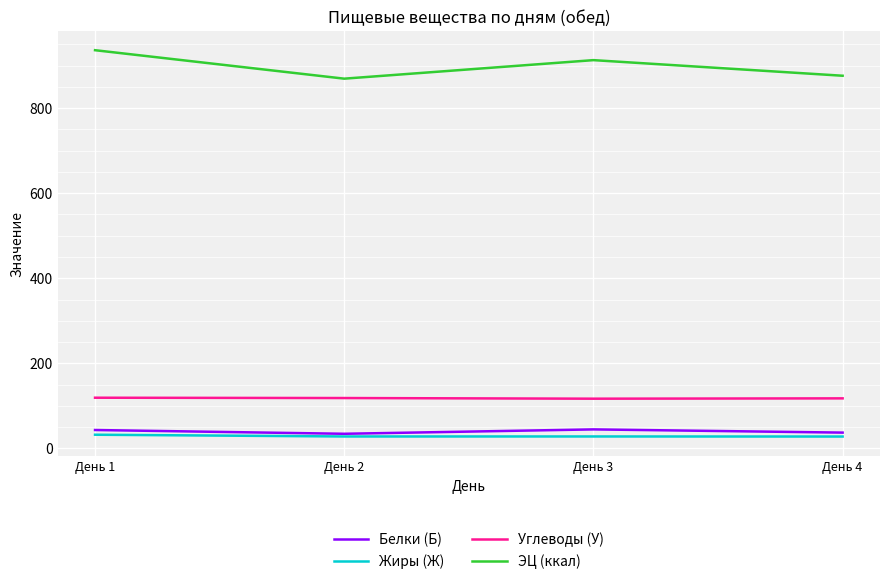

At which label is ЭЦ (ккал) closest to 902?

День 3